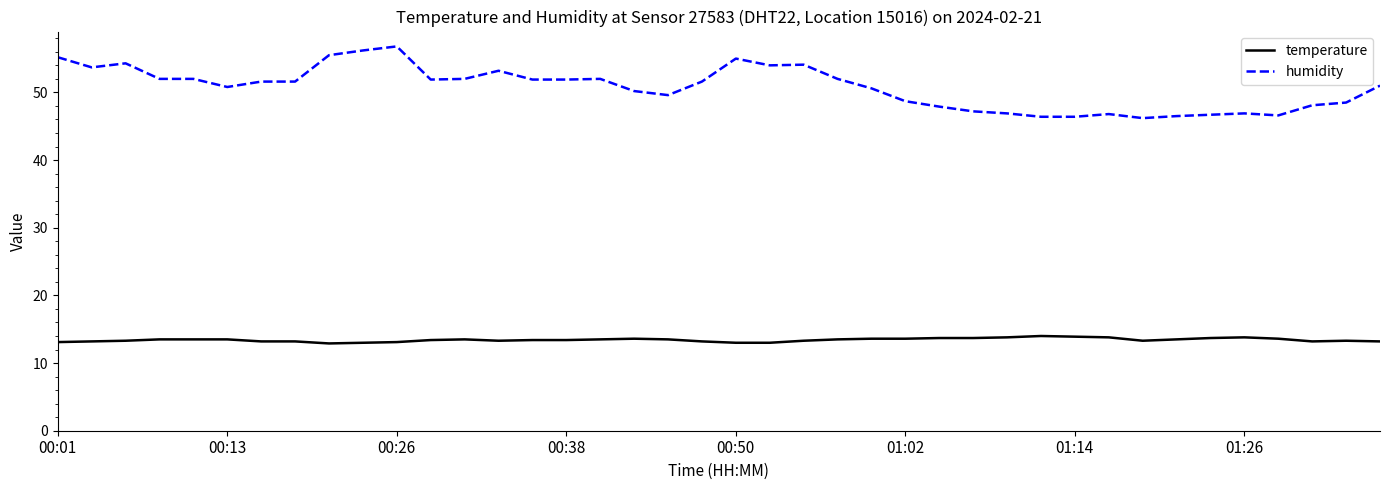

What is the difference between the maximum and minimum values in the humidity series?

10.6